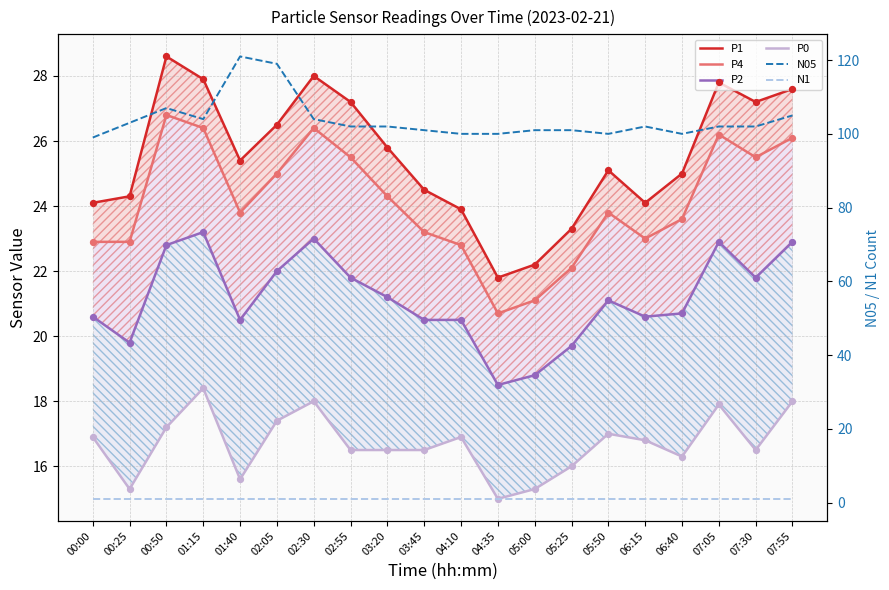

What is the total value across all series at 03:20?

190.8